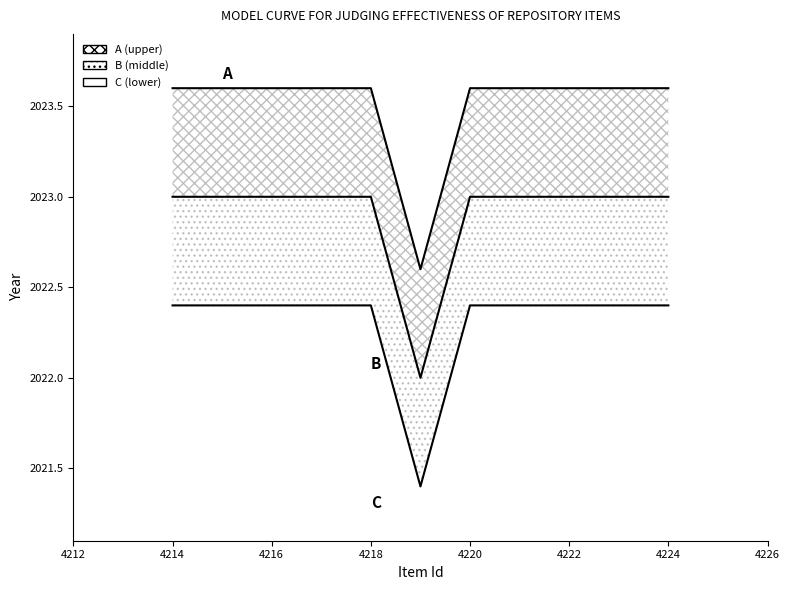

Count the A values in the range 2023 to 2024.

9